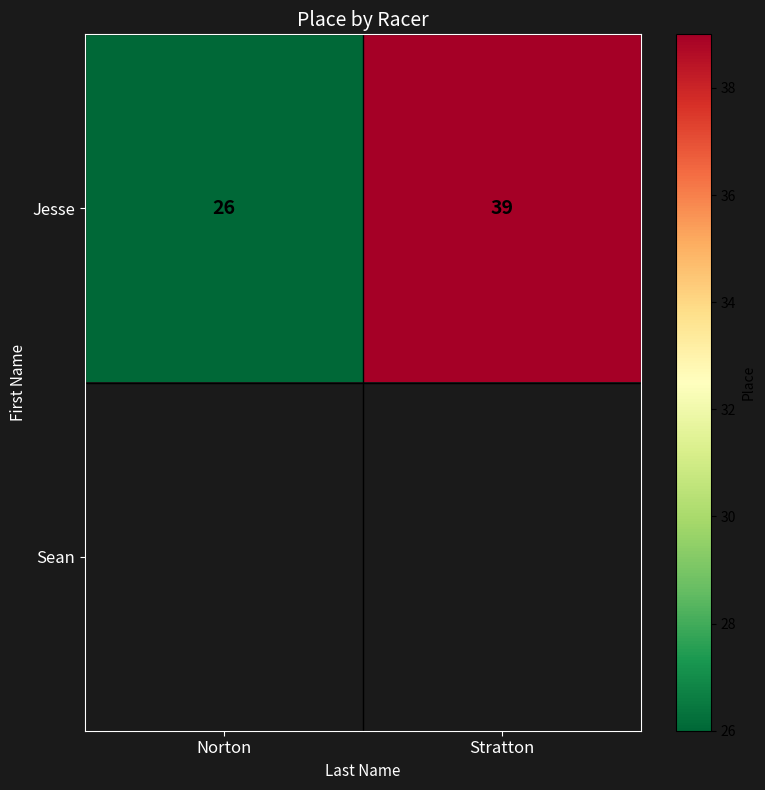

The Jesse series shows 38 at Norton. True or false?

False